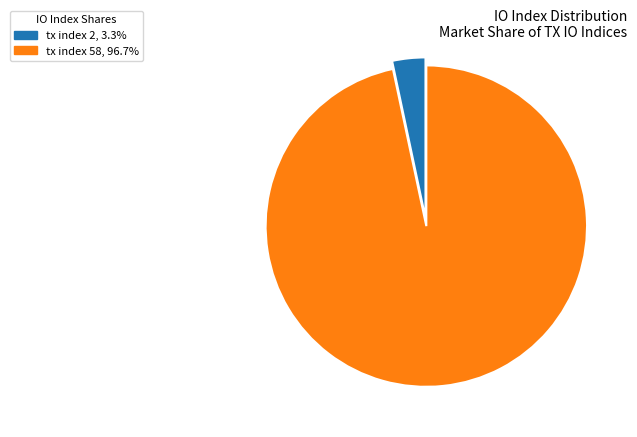

Do tx index 2 and tx index 58 together represent more than half of the pie?

Yes